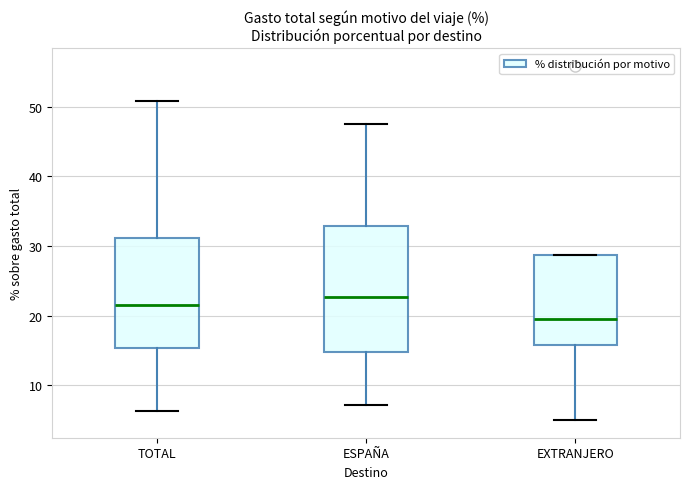

Reading left to right, transcribe this box plot: for each box, give where its median line is, the range the box spans, and where its two whiskers end, as read against the y-axis. The values are not printed on the chart, so give them approximately, as read against the axis.

TOTAL: median 22, box 15 to 31, whiskers 6 to 51
ESPAÑA: median 23, box 15 to 33, whiskers 7 to 48
EXTRANJERO: median 20, box 16 to 29, whiskers 5 to 29